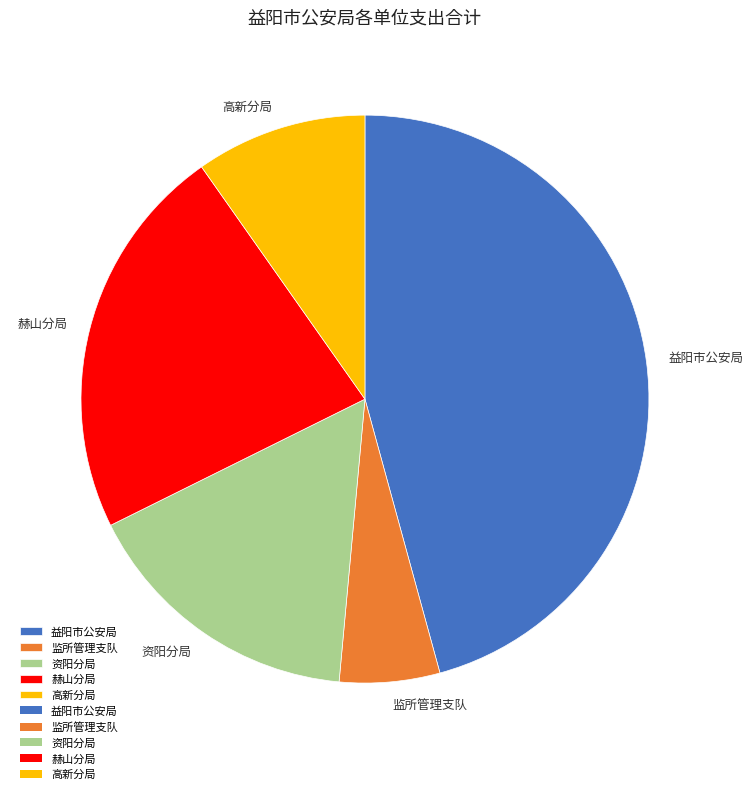

Is there a majority slice in this chart?

No